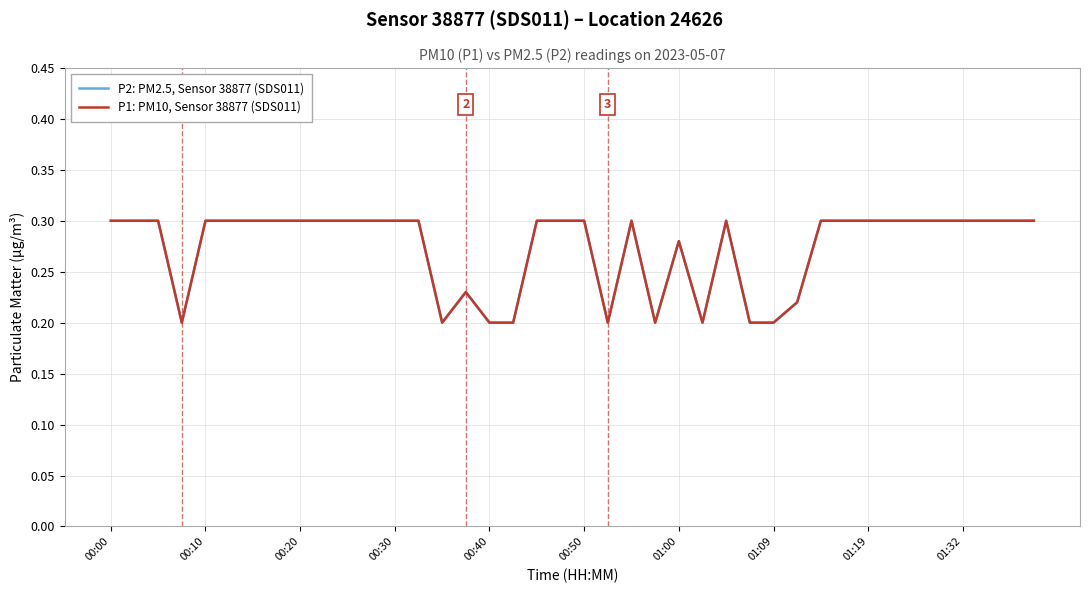

What is the maximum value shown in the chart?

0.3